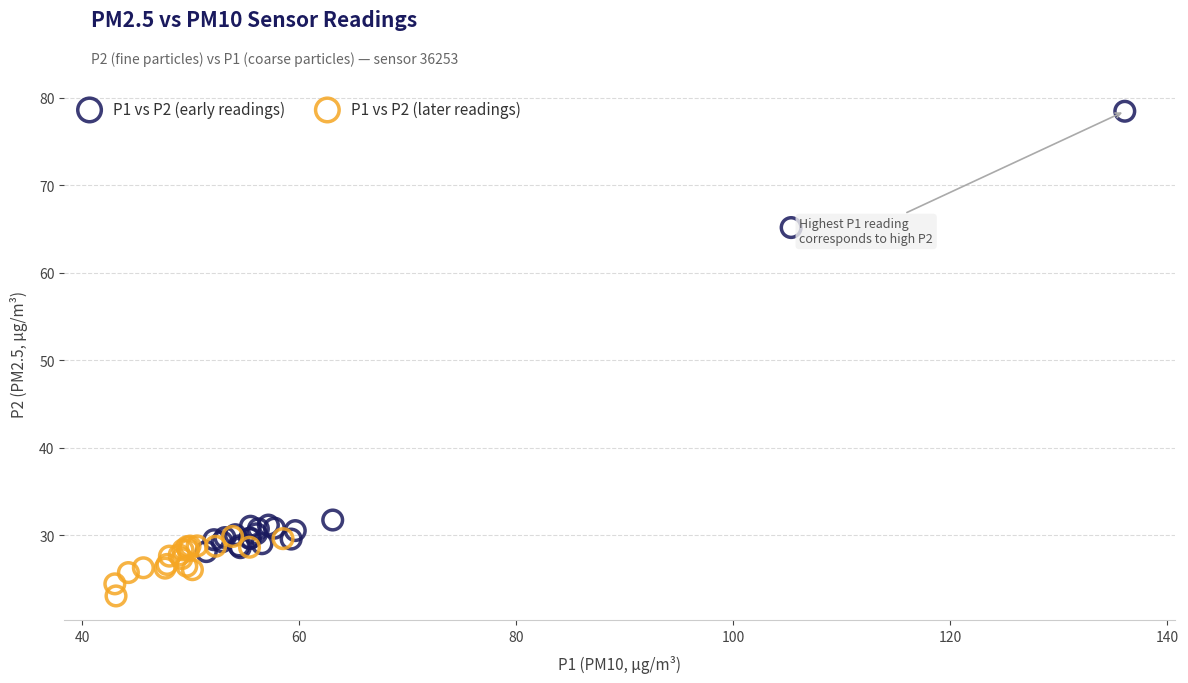

Which series has the largest Y range (max minus min)?

P1 vs P2 (early readings)